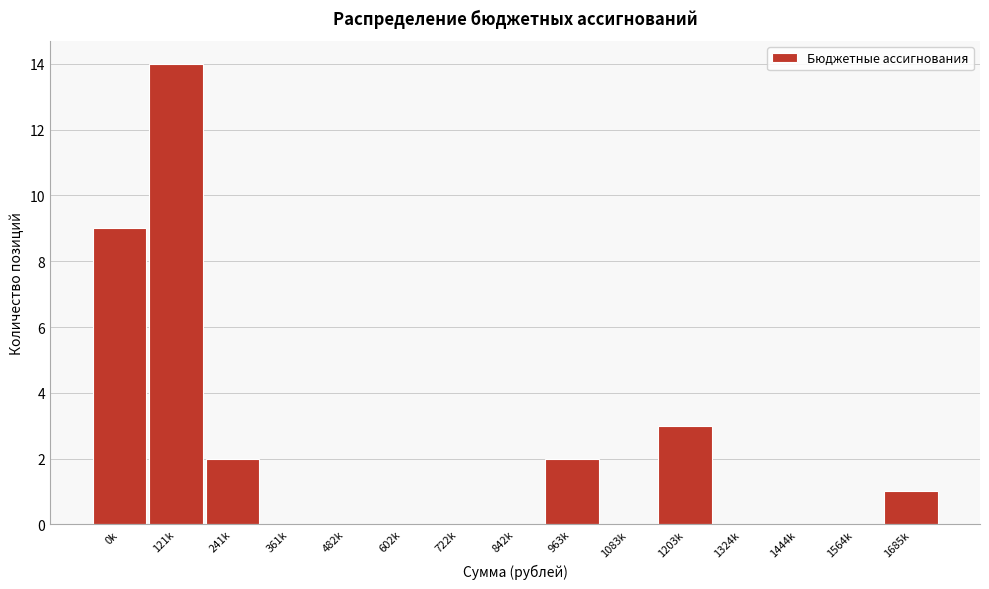

Reading left to right, list all the values displayed in this chart.

0k=9	121k=14	241k=2	361k=0	482k=0	602k=0	722k=0	842k=0	963k=2	1083k=0	1203k=3	1324k=0	1444k=0	1564k=0	1685k=1